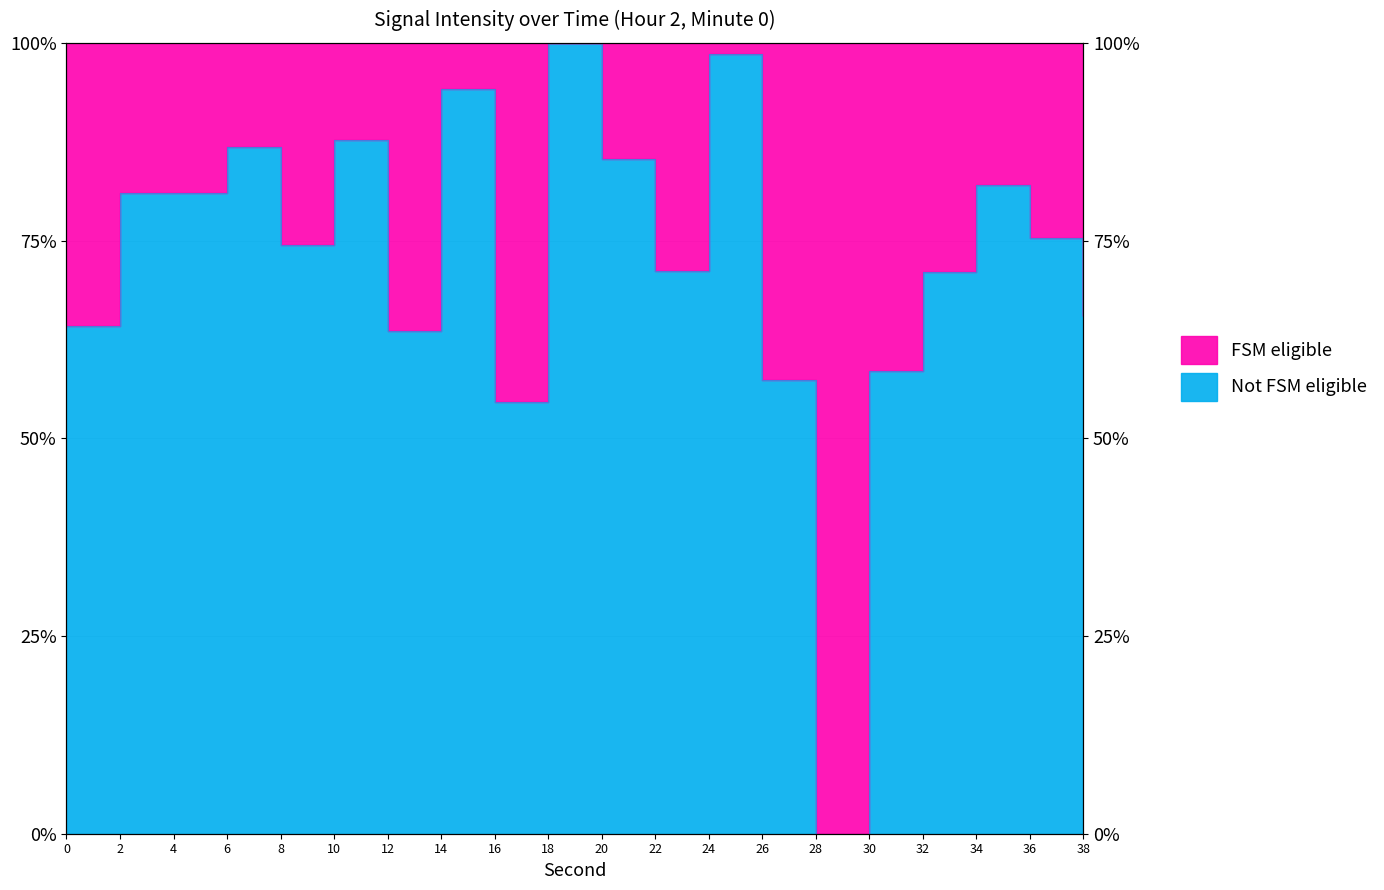

What is the difference between the second highest and second lowest values?

43.9